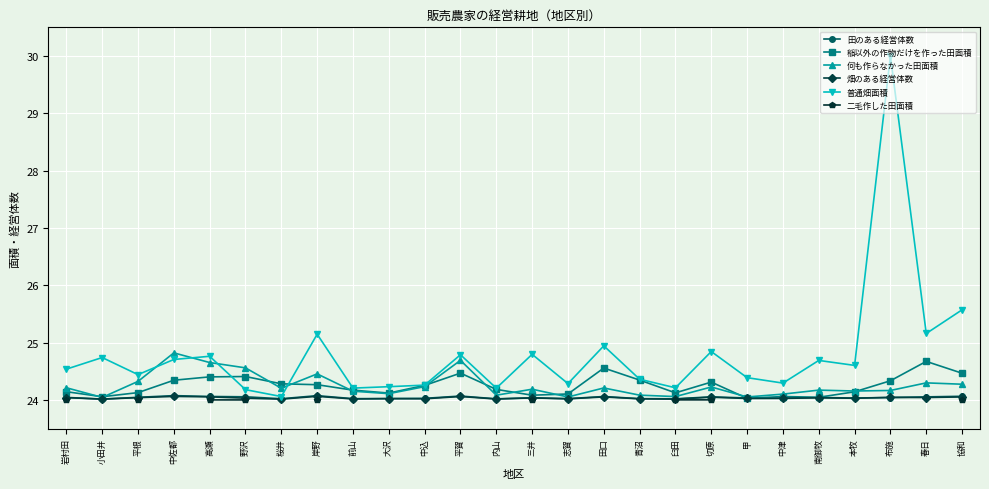

True or false: 二毛作した田面積 and 田のある経営体数 cross at least once.

False